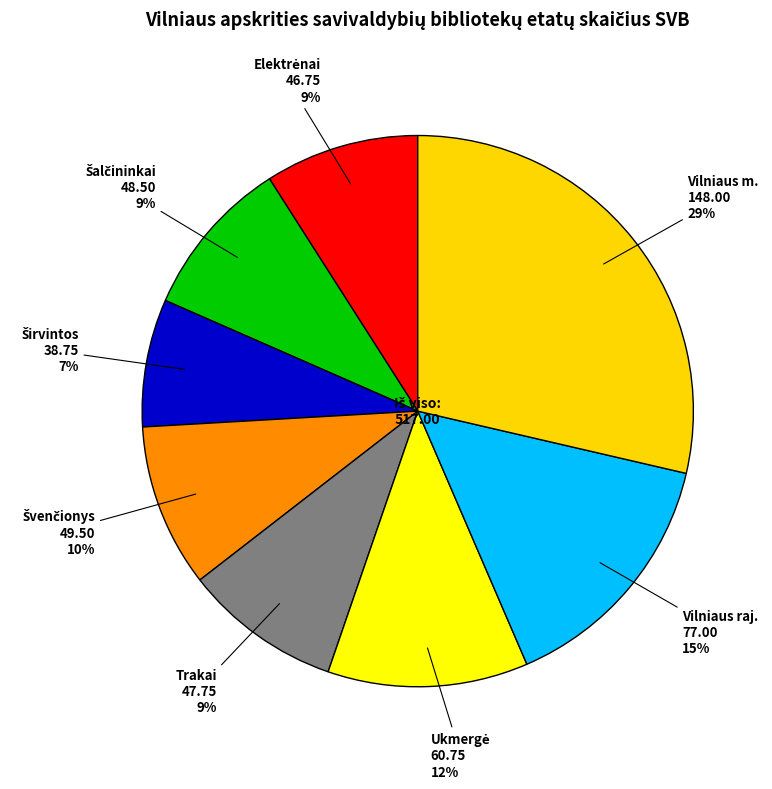

Is there a majority slice in this chart?

No